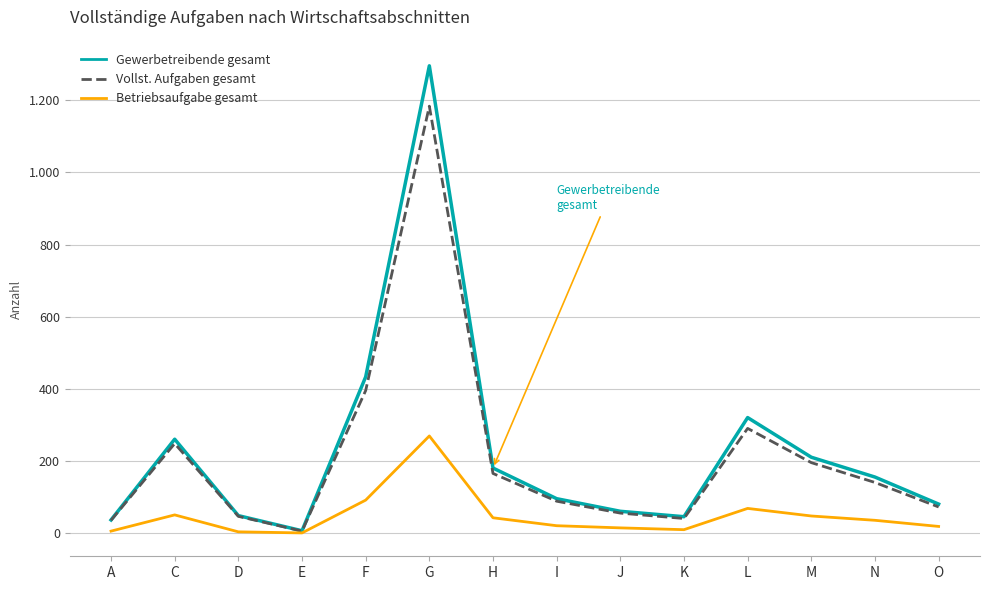

What are all the series names shown in the legend?

Gewerbetreibende gesamt, Vollst. Aufgaben gesamt, Betriebsaufgabe gesamt